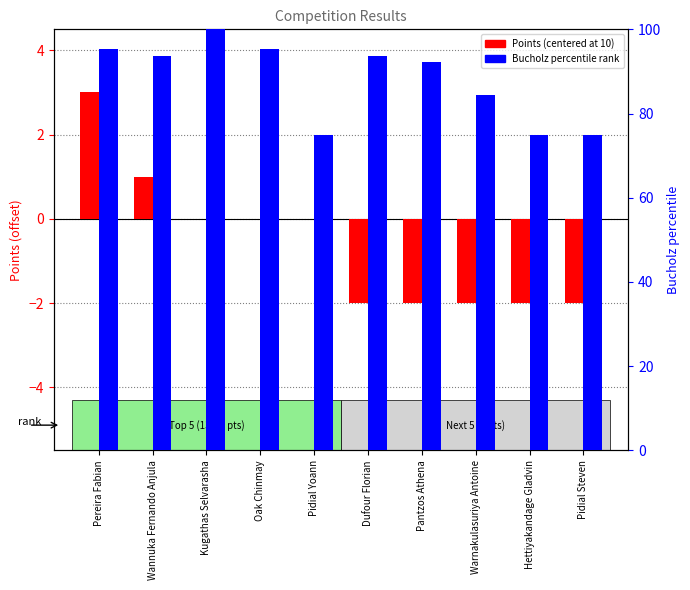

Reading left to right, list all the values displayed in this chart.

Points (centered): Pereira Fabian=3.0	Wannuka Fernando Anjula=1.0	Kugathas Selvarasha=0.0	Oak Chinmay=0.0	Pidial Yoann=0.0	Dufour Florian=-2.0	Pantzos Athena=-2.0	Warnakulasuriya Antoine=-2.0	Hettiyakandage Gladvin=-2.0	Pidial Steven=-2.0
Bucholz percentile: Pereira Fabian=95.3	Wannuka Fernando Anjula=93.8	Kugathas Selvarasha=100.0	Oak Chinmay=95.3	Pidial Yoann=75.0	Dufour Florian=93.8	Pantzos Athena=92.2	Warnakulasuriya Antoine=84.4	Hettiyakandage Gladvin=75.0	Pidial Steven=75.0